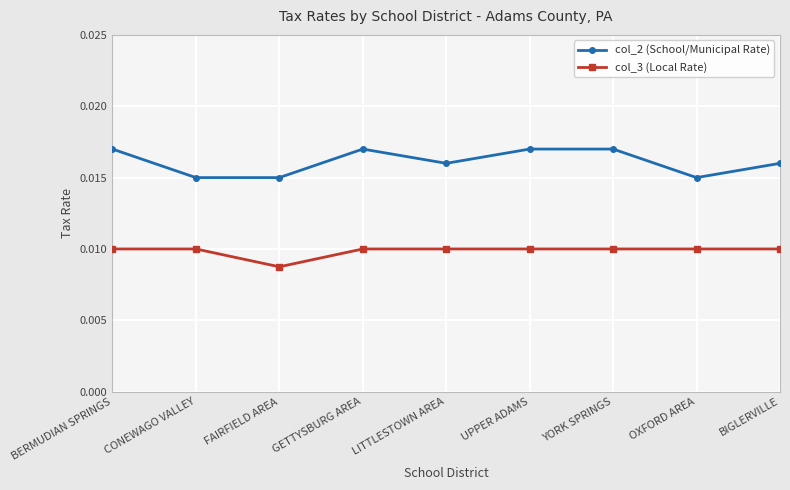

At how many categories does at least one series exceed 0?

9